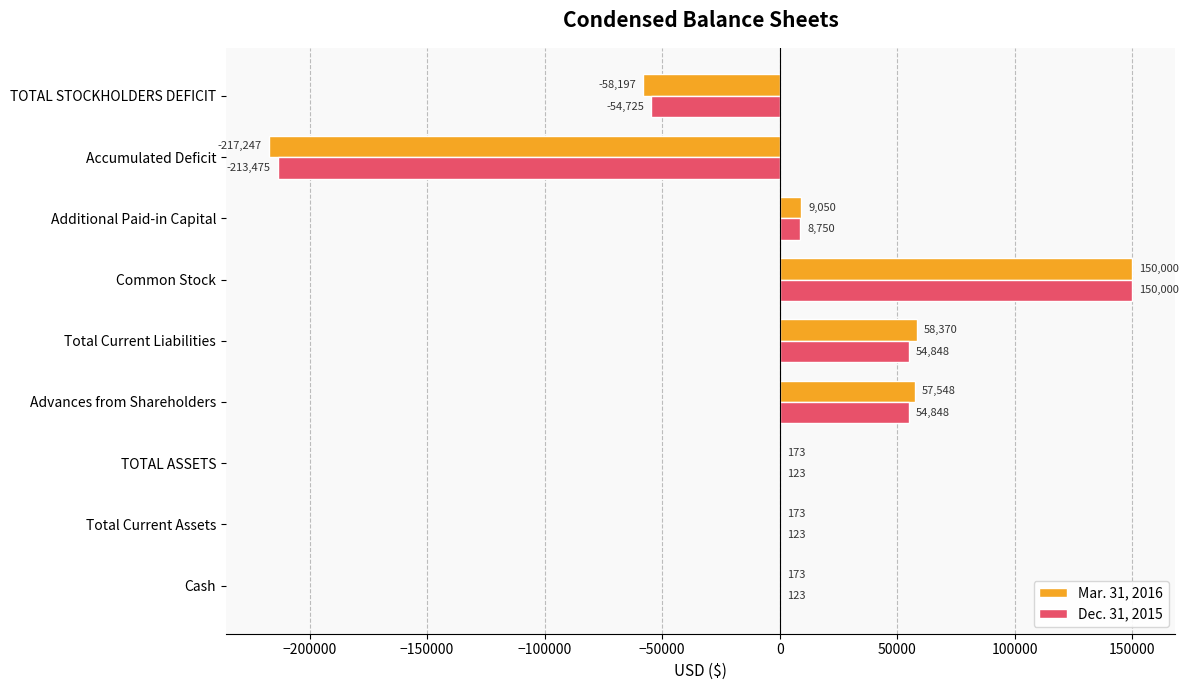

At which category is the sum across all series the highest?

Common Stock